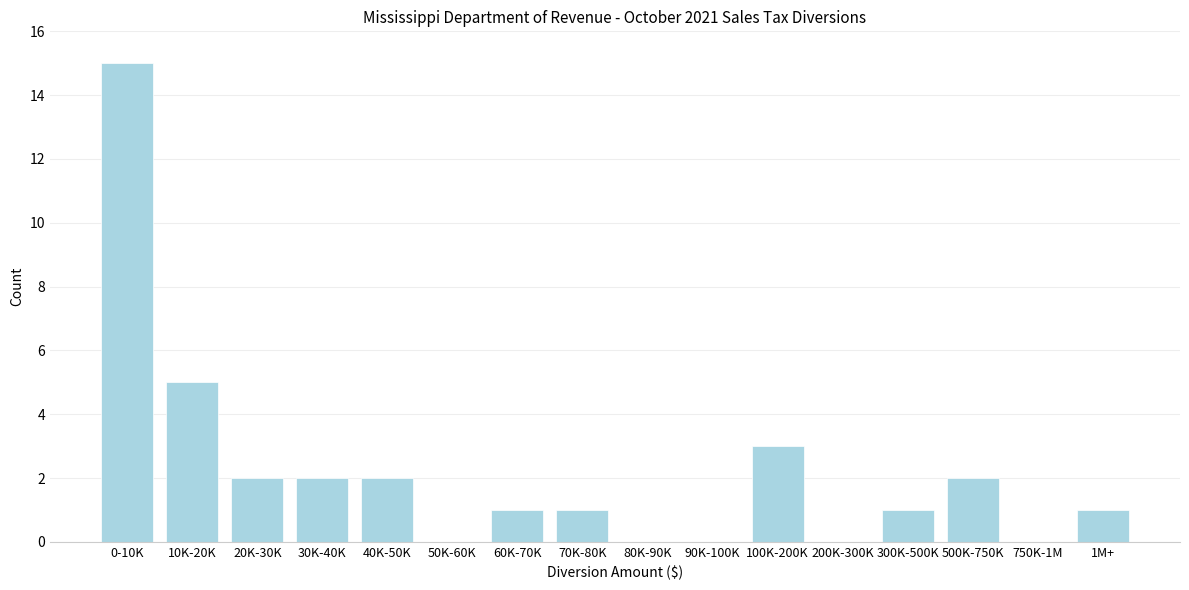

Reading left to right, transcribe all the data shown in this chart.

0-10K=15	10K-20K=5	20K-30K=2	30K-40K=2	40K-50K=2	50K-60K=0	60K-70K=1	70K-80K=1	80K-90K=0	90K-100K=0	100K-200K=3	200K-300K=0	300K-500K=1	500K-750K=2	750K-1M=0	1M+=1